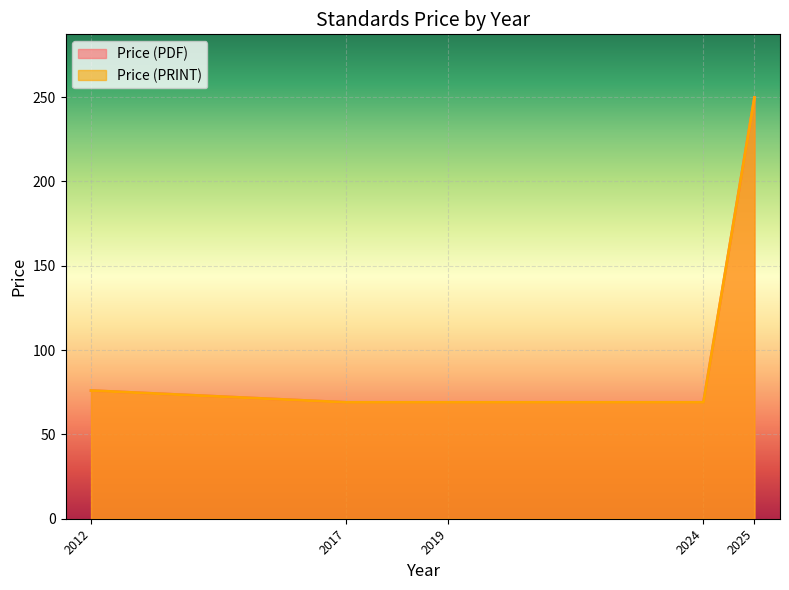

Which category has the highest value across all series?

2025